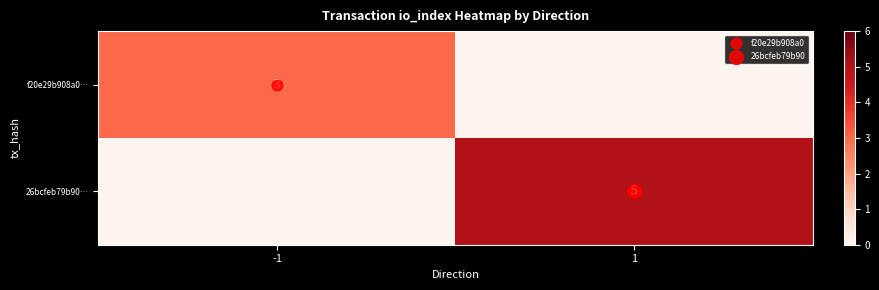

At -1, list the series in order from largest to smallest.

f20e29b908a0…, 26bcfeb79b90…